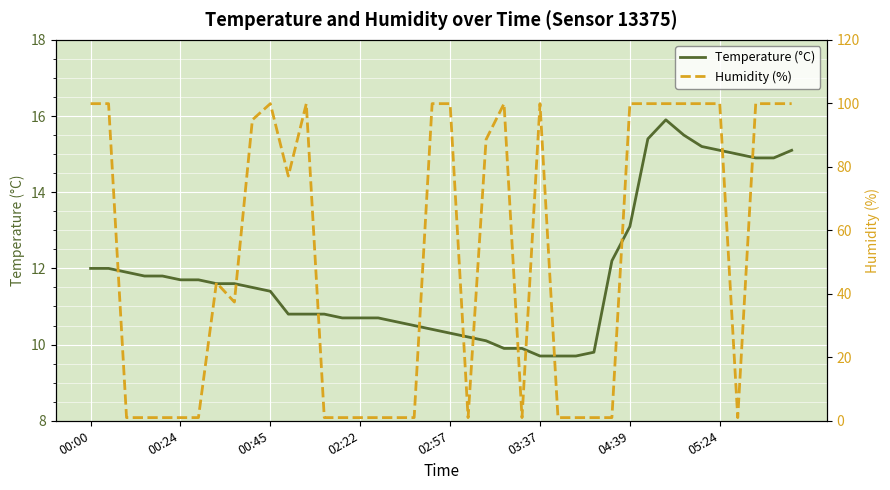

What is the difference between the second highest and second lowest values in the Humidity (%) series?

98.9